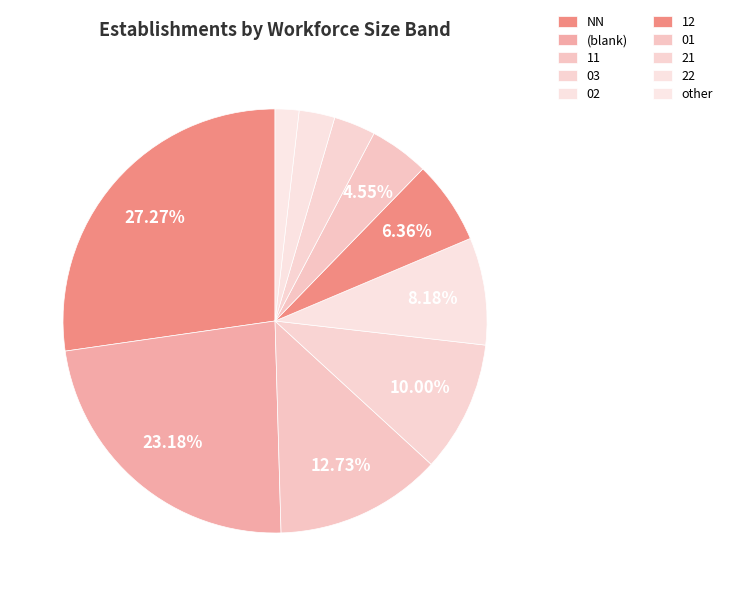

Does any single category account for the majority?

No